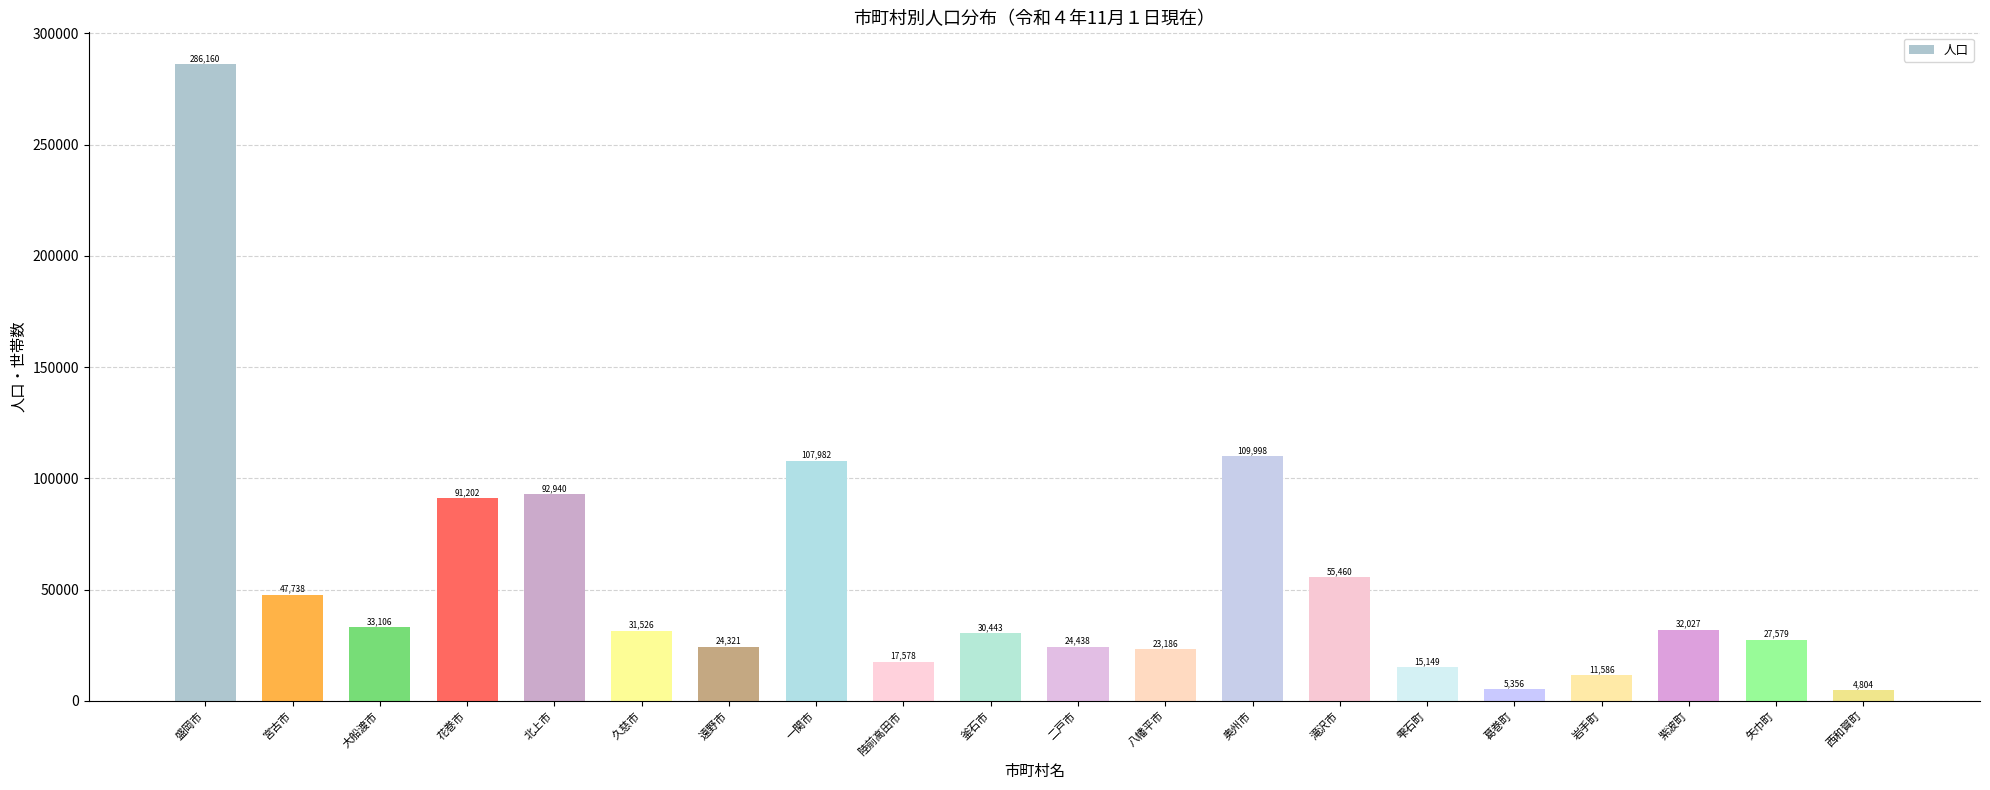

Reading left to right, what are all the values shown in this chart?

286160	47738	33106	91202	92940	31526	24321	107982	17578	30443	24438	23186	109998	55460	15149	5356	11586	32027	27579	4804